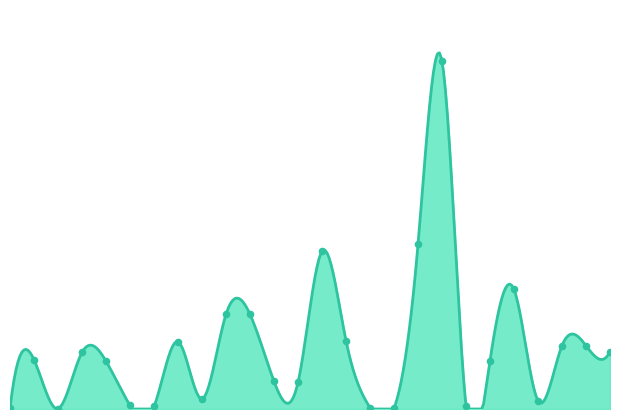

Which has a higher value, 15 or 25?

25